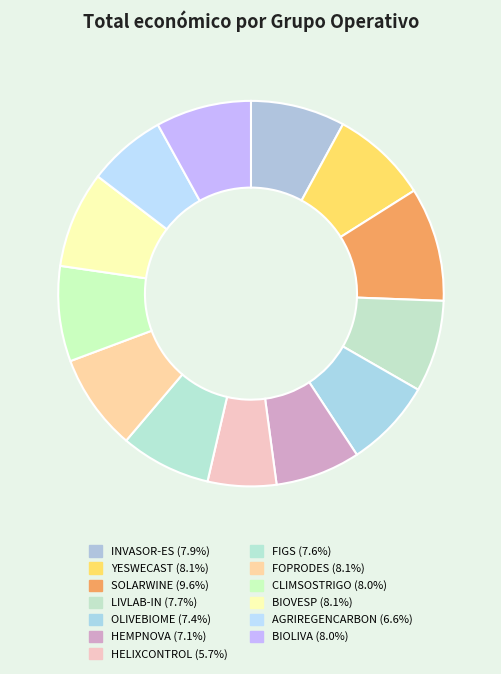

Which slice is the smallest?

HELIXCONTROL